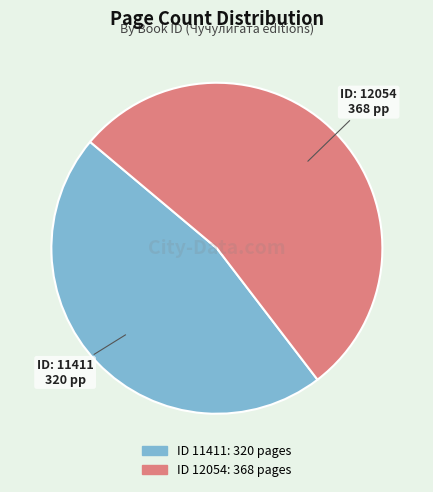

Does any single category account for the majority?

Yes